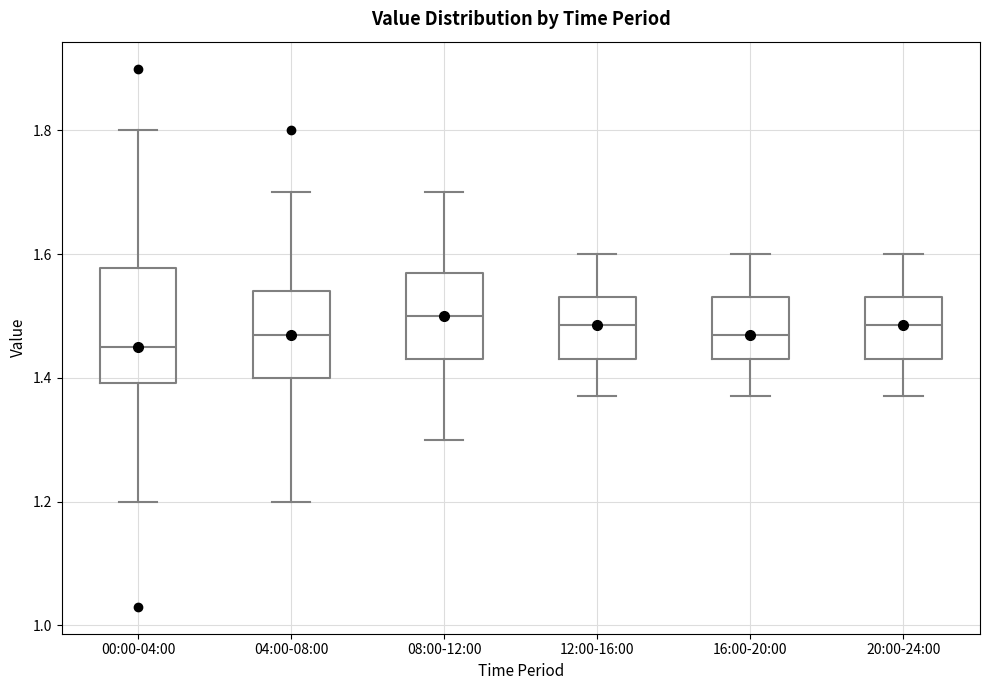

Where does the median line of the box for 12:00-16:00 sit on the y-axis? The values are not printed on the chart, so give them approximately, as read against the axis.

1.48